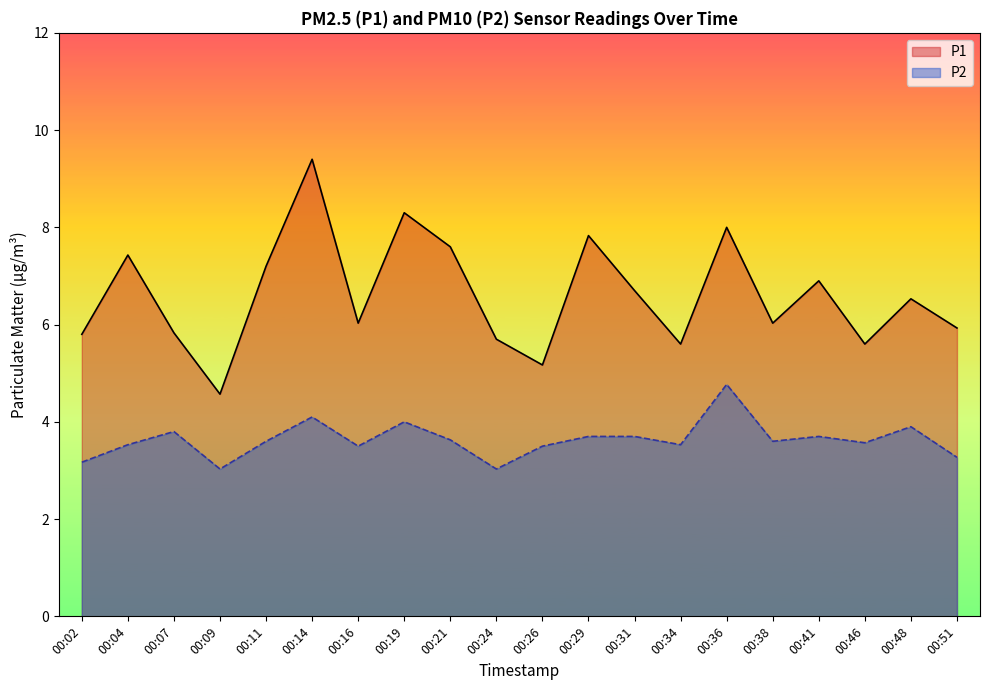

The value of P1 at 00:51 is 5.9. True or false?

True